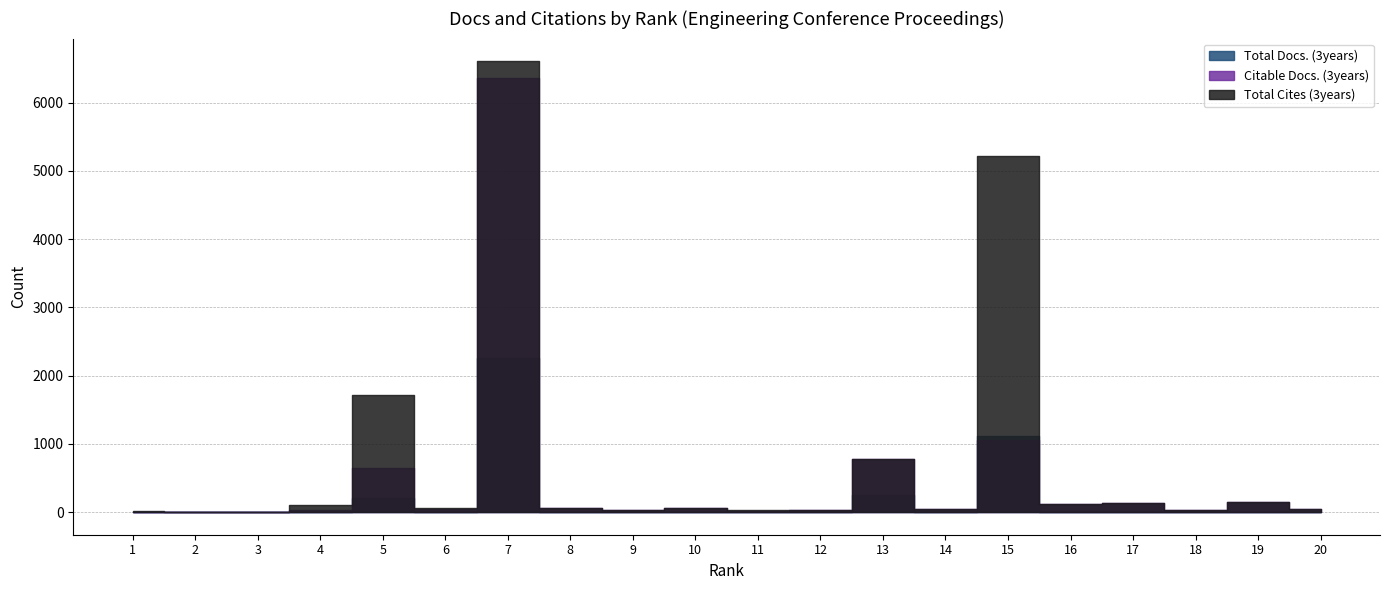

Rank the series by their average value, from lowest to highest.

Total Docs. (3years), Citable Docs. (3years), Total Cites (3years)